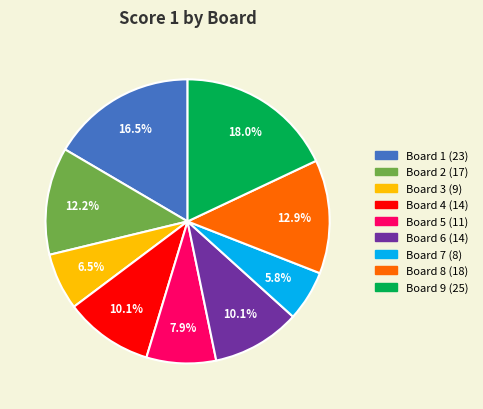

To the nearest percent, what portion does Board 9 represent?

18%